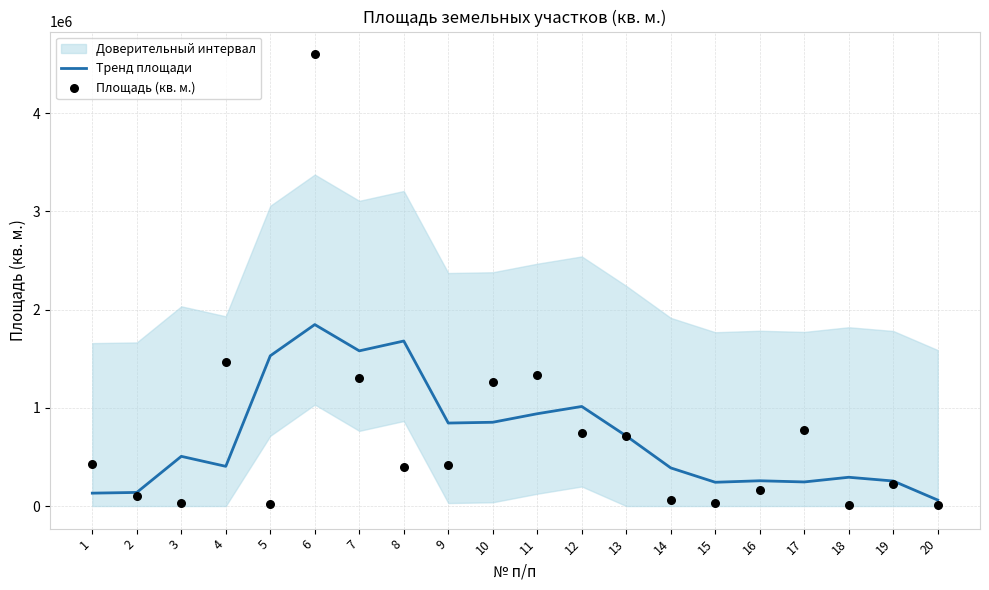

Which series has the largest Y range (max minus min)?

Площадь (кв. м.)